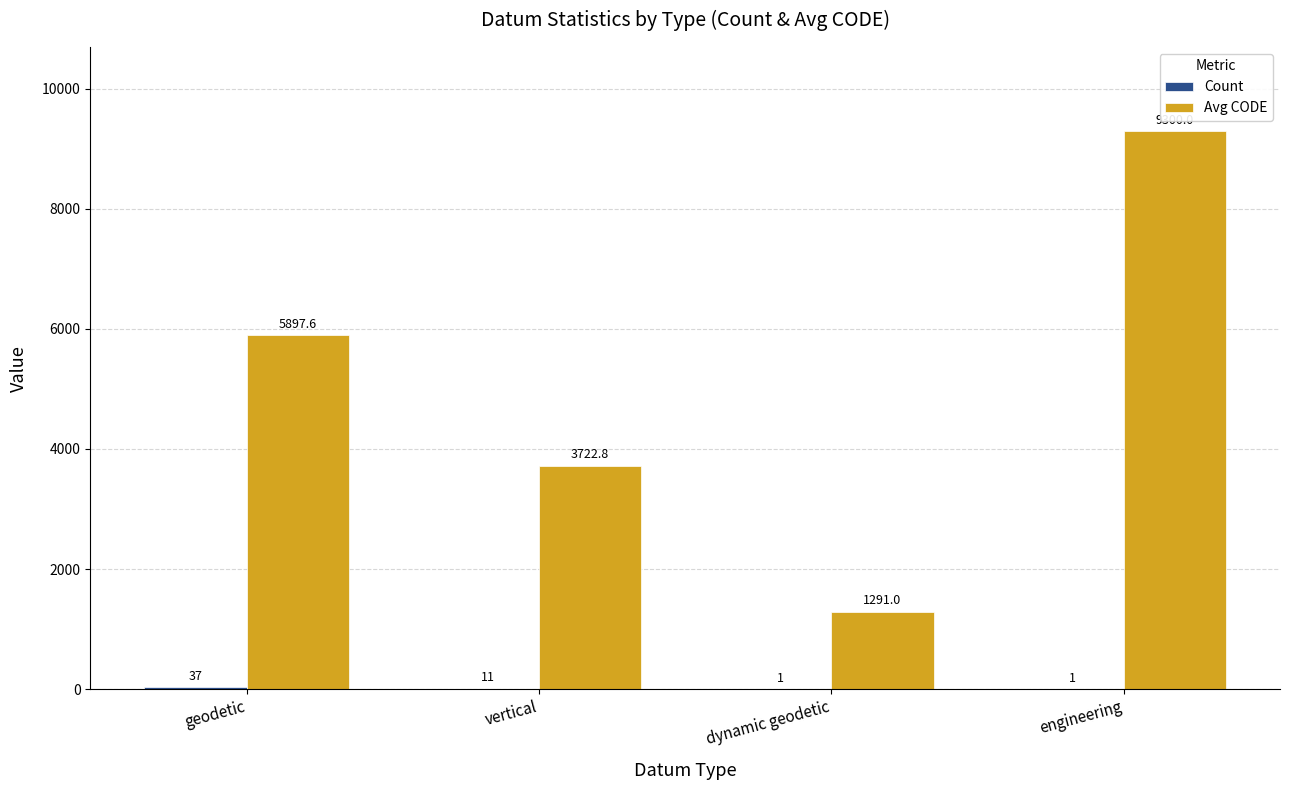

What is the maximum value shown in the chart?

9300.0